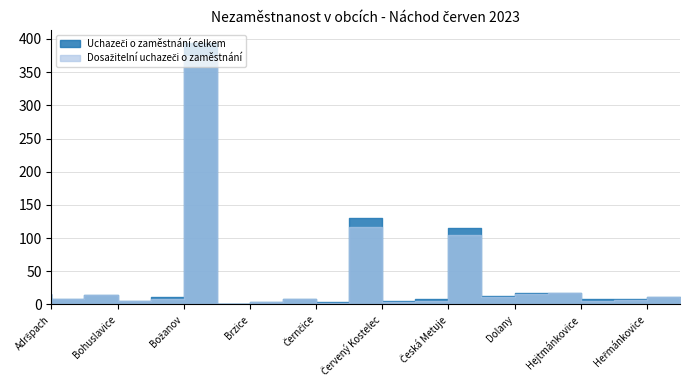

At which label is Uchazeči o zaměstnání celkem closest to 197?

Červený Kostelec